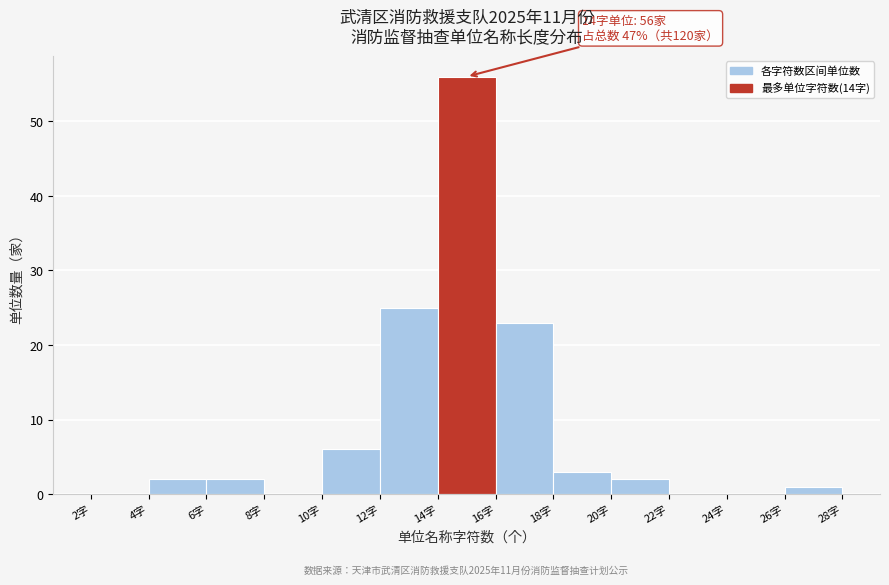

Over which range of the x-axis is the bar tallest?

14 to 16